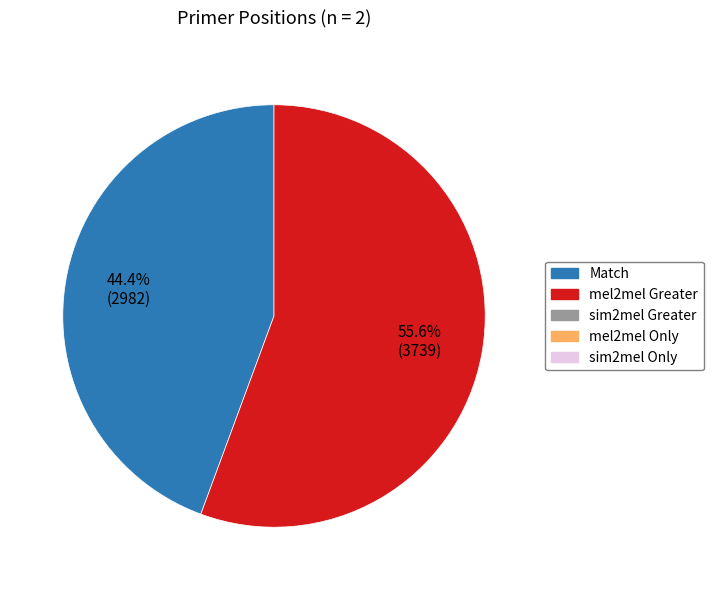

How many slices are in this pie chart?

2